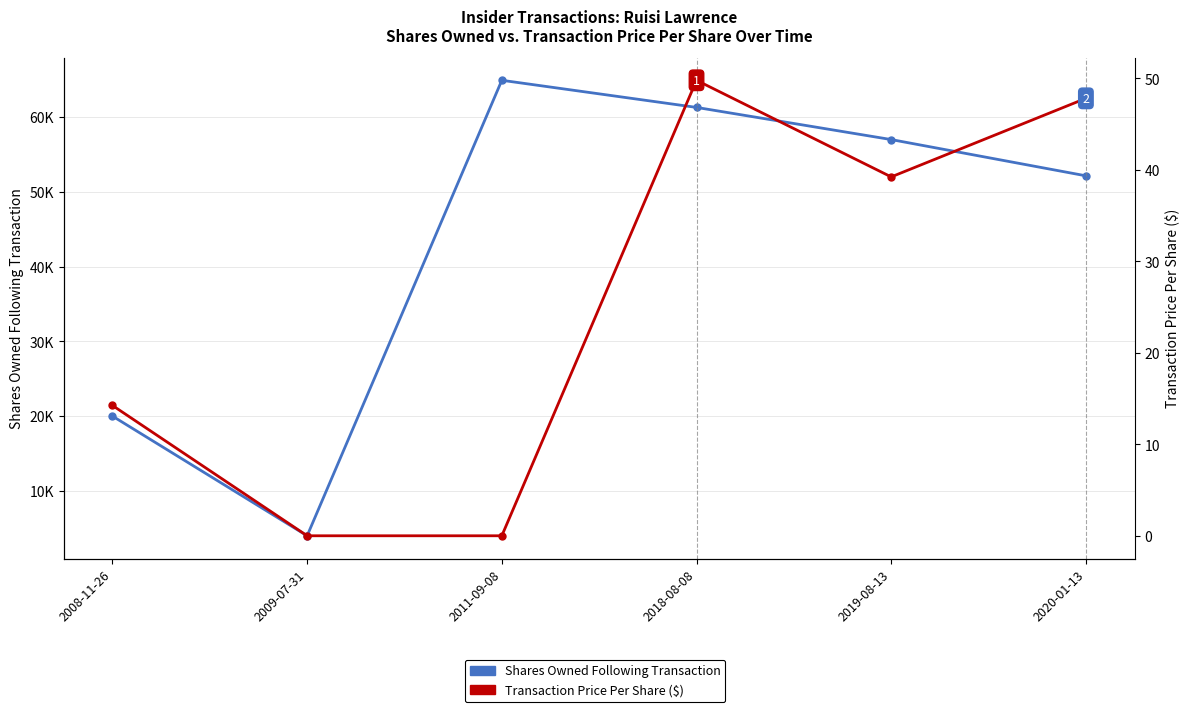

Rank the series by their average value, from highest to lowest.

Shares Owned Following Transaction, Transaction Price Per Share ($)